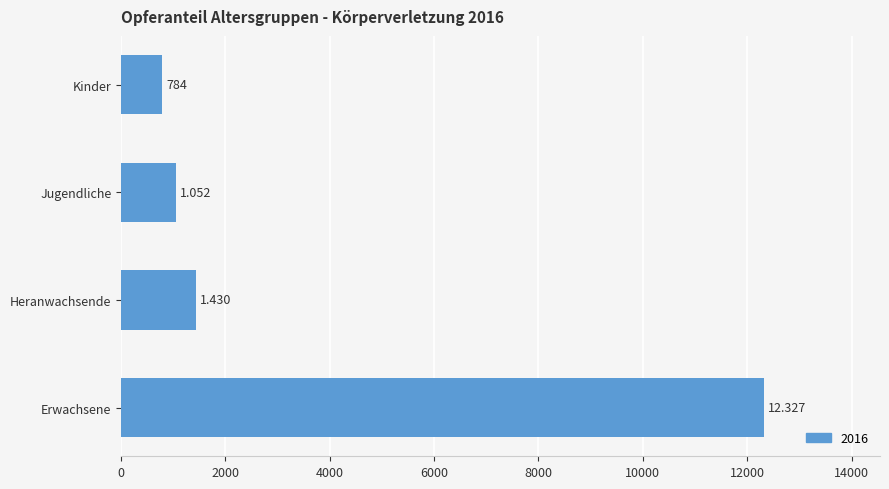

List the labels in order of value, smallest first.

Kinder, Jugendliche, Heranwachsende, Erwachsene